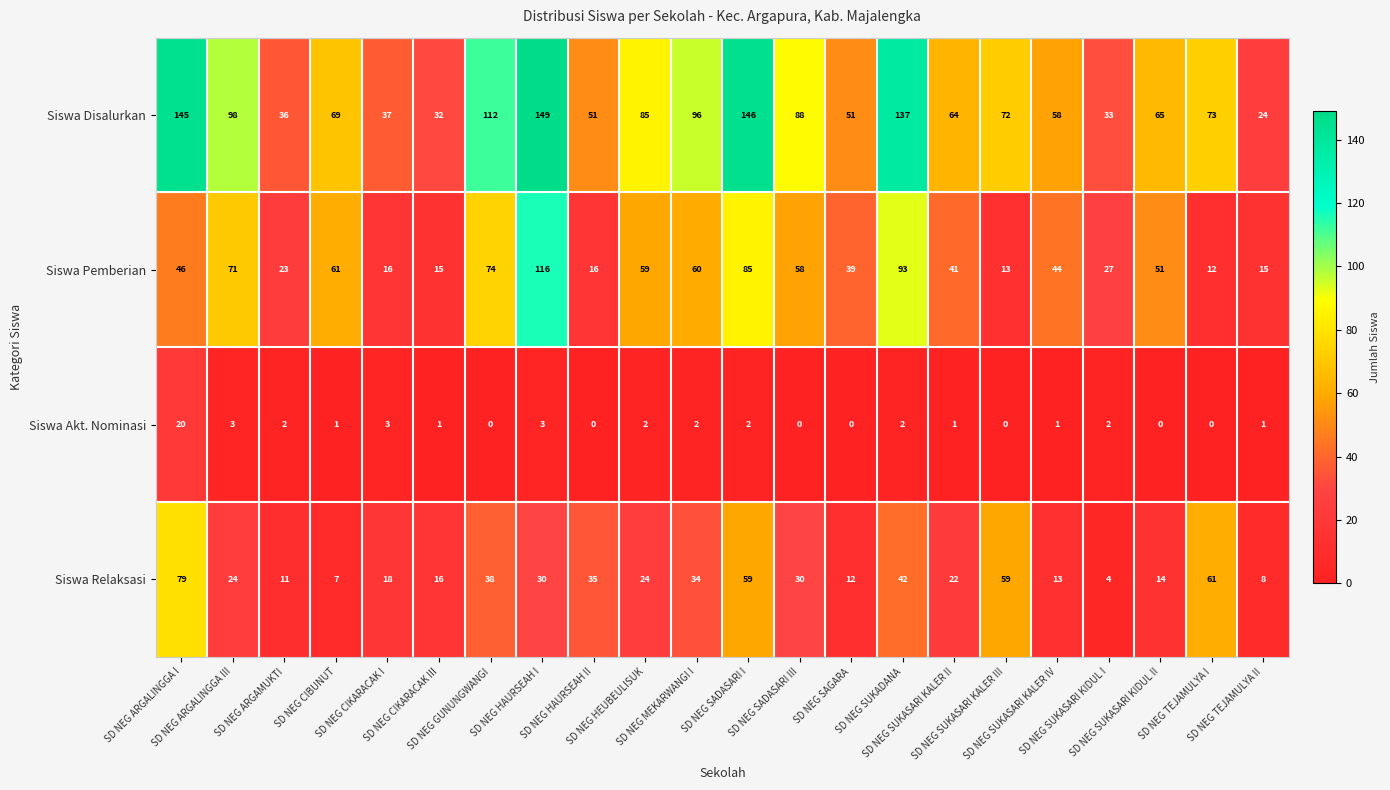

What is the difference between the maximum and second lowest values in the Siswa Disalurkan series?

117